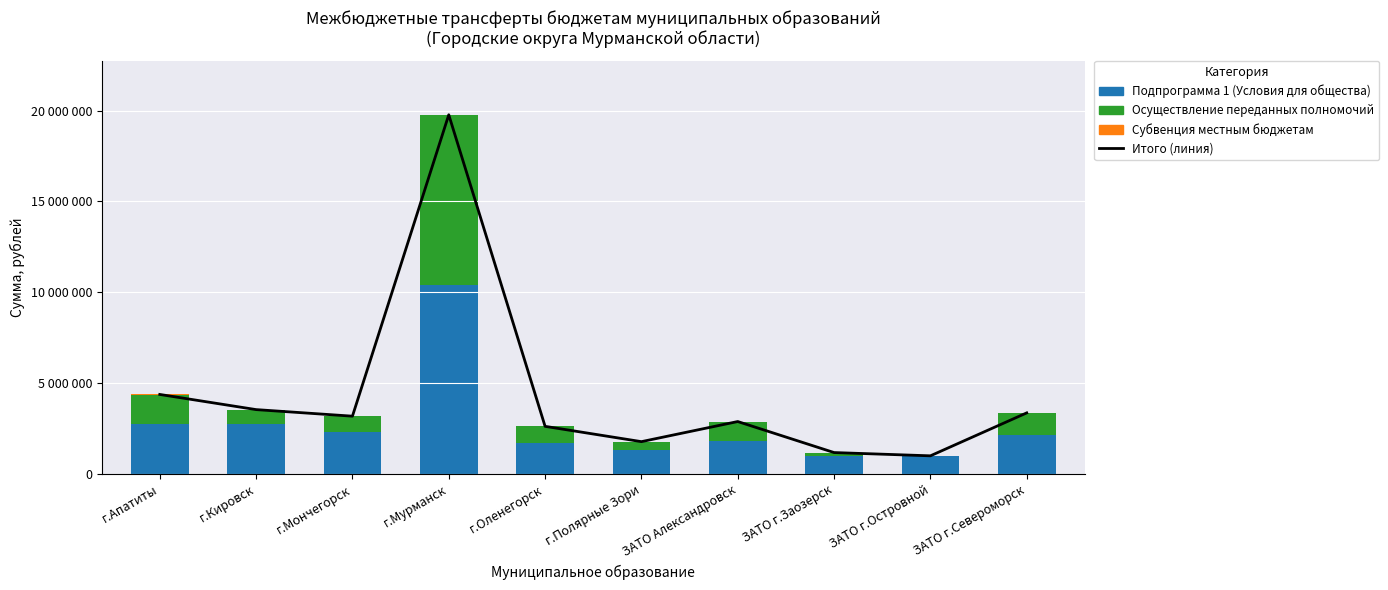

What is the total value across all series at ЗАТО г.Островной?

2014600